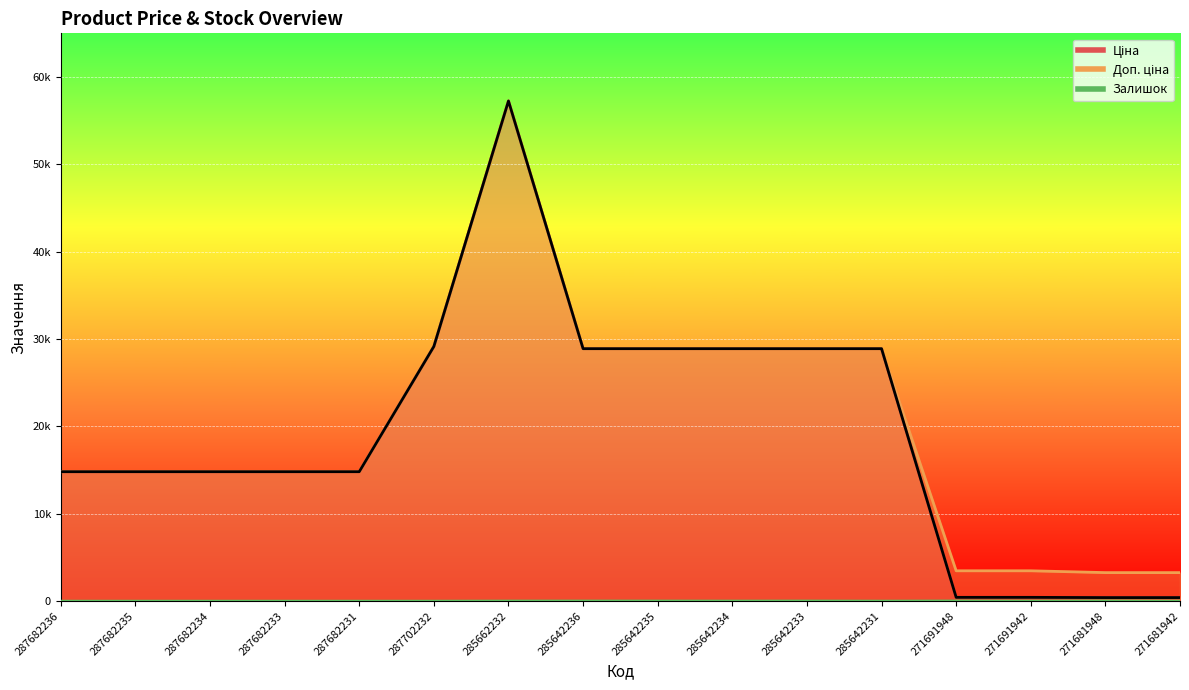

What is the sum of all values?

306691.6